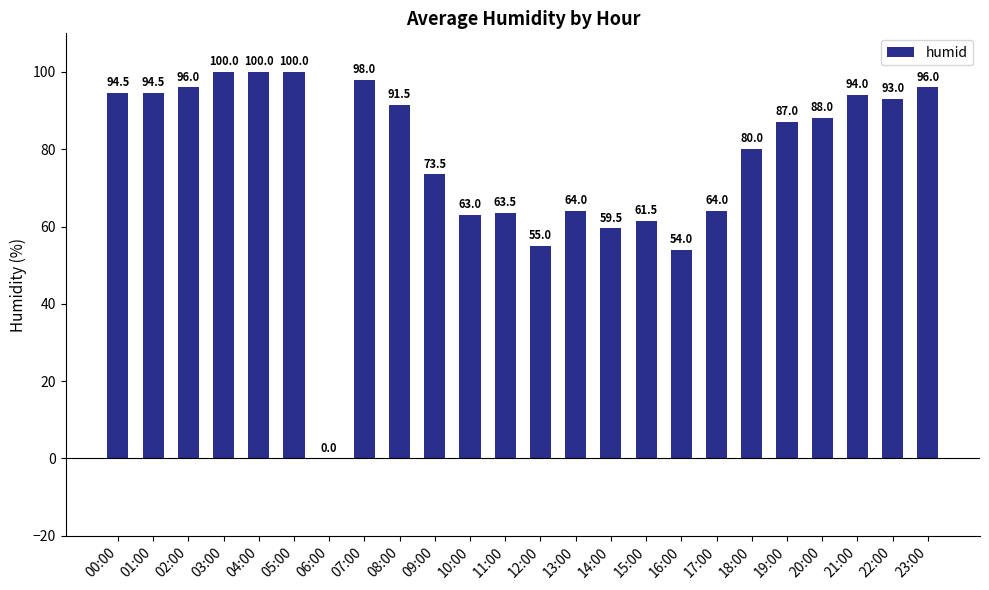

At which label is the value closest to 50?

16:00